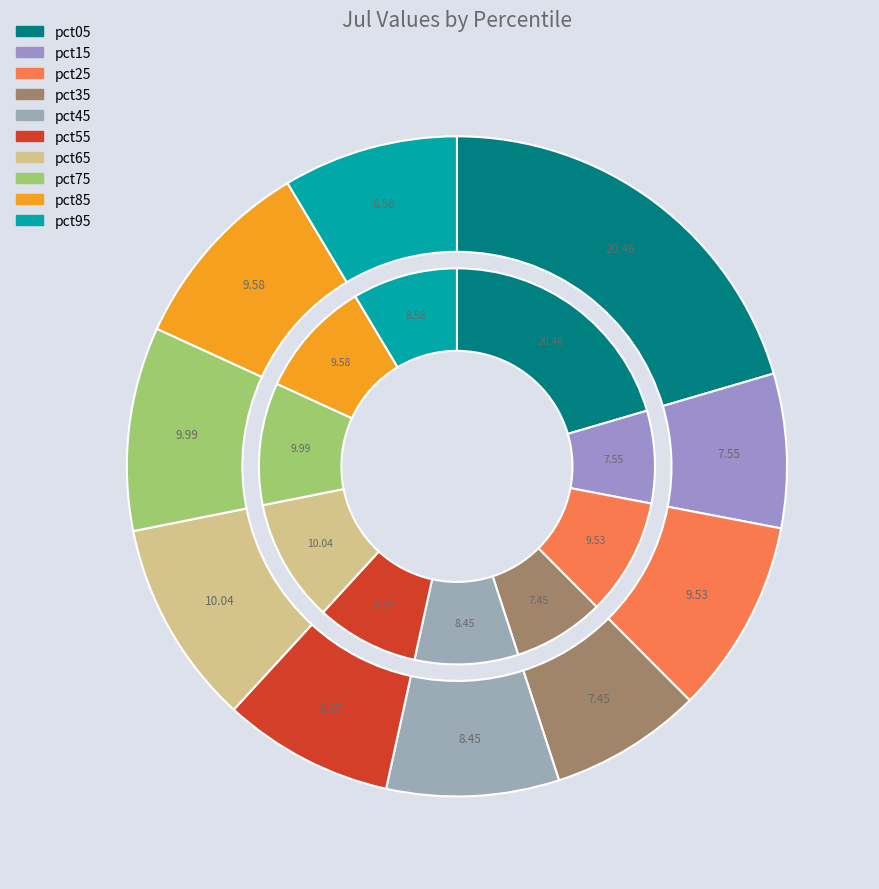

Is it true that pct05 is 20% of the pie?

True